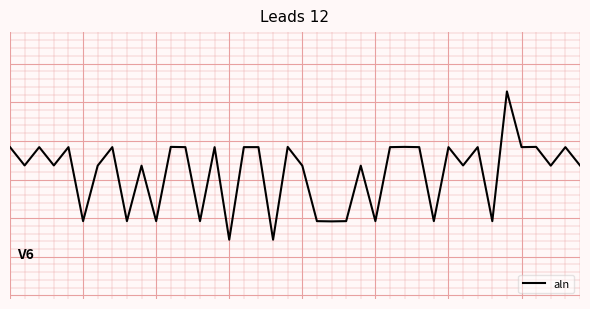

Is this an area chart (filled region under the line)?

No